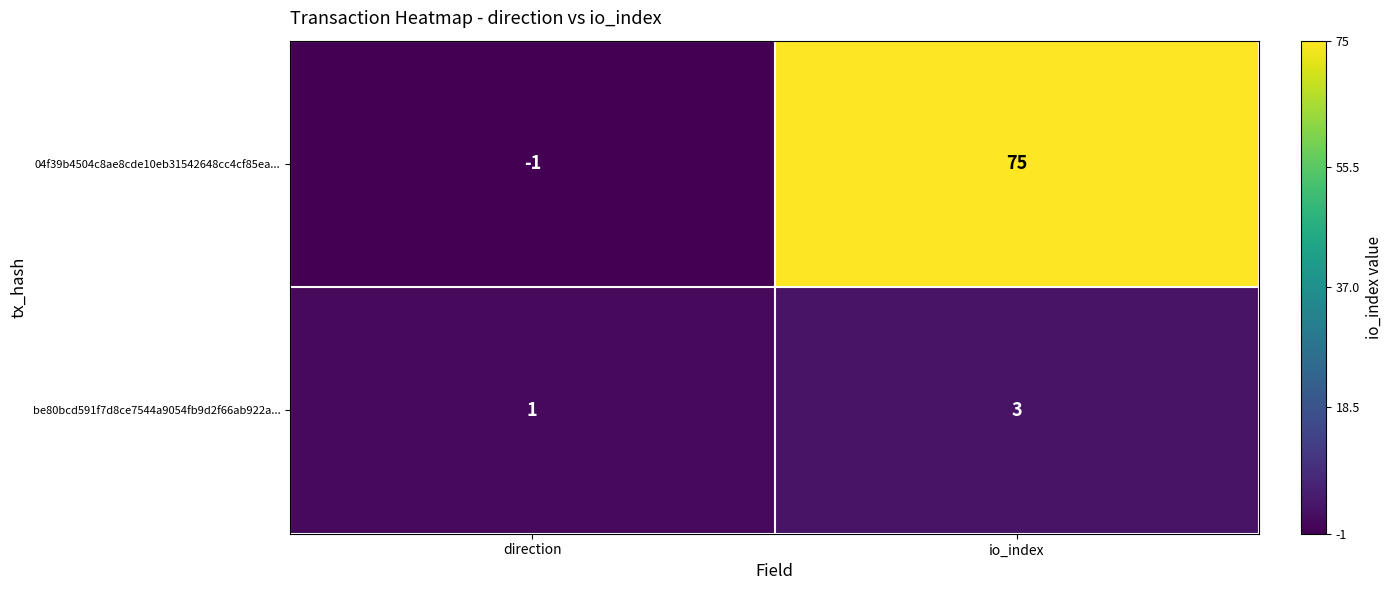

Reading left to right, transcribe all the data shown in this chart.

04f39b4504c8ae8cde10eb31542648cc4cf85ea...: -1	75
be80bcd591f7d8ce7544a9054fb9d2f66ab922a...: 1	3